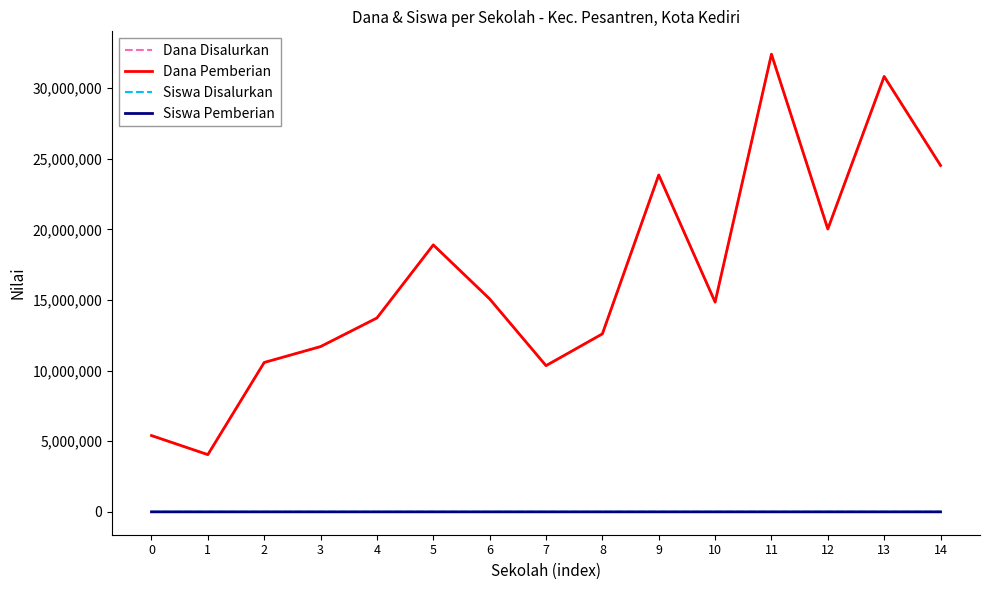

Is this an area chart (filled region under the line)?

No